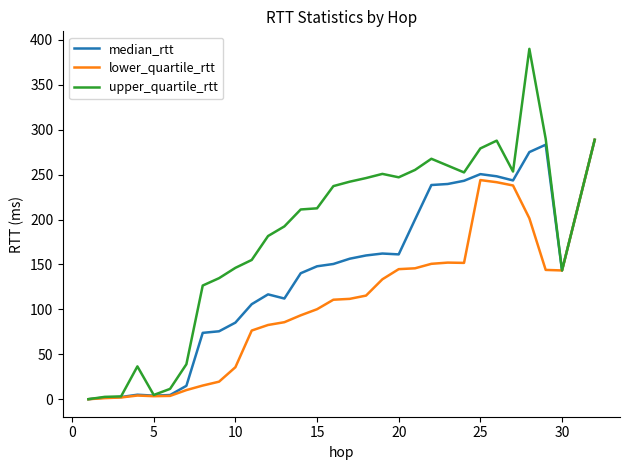

What is the greatest value displayed?

389.7